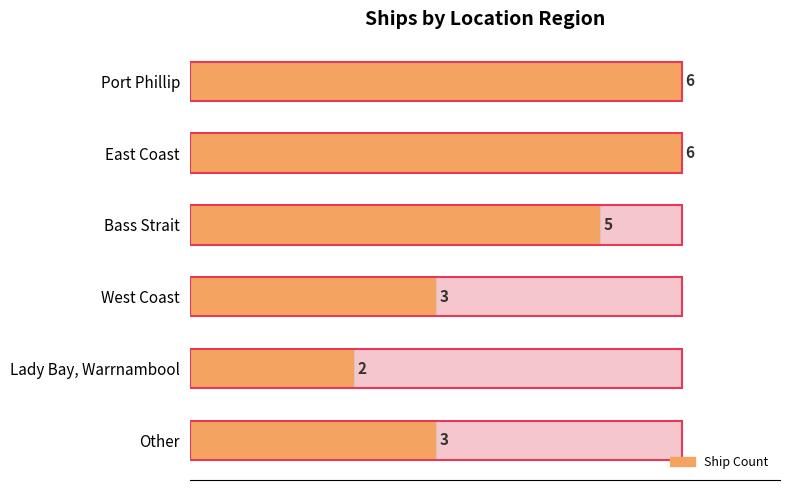

At how many categories does at least one series exceed 4?

3